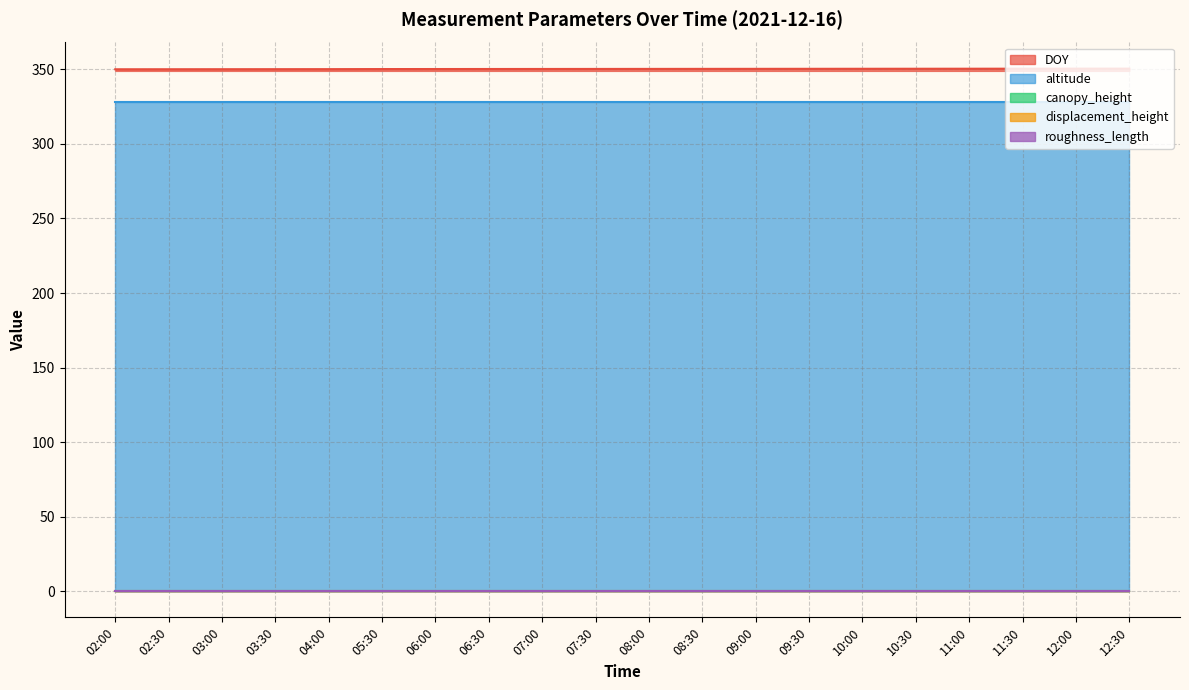

True or false: roughness_length and DOY cross at least once.

False